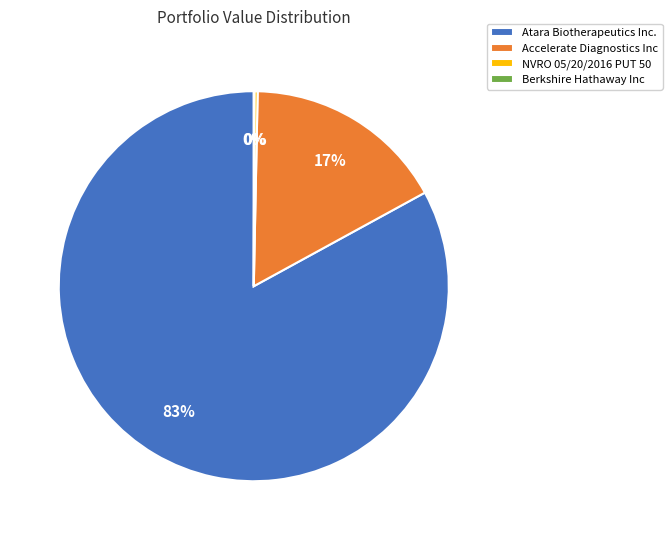

To the nearest percent, what portion does Accelerate Diagnostics Inc represent?

17%